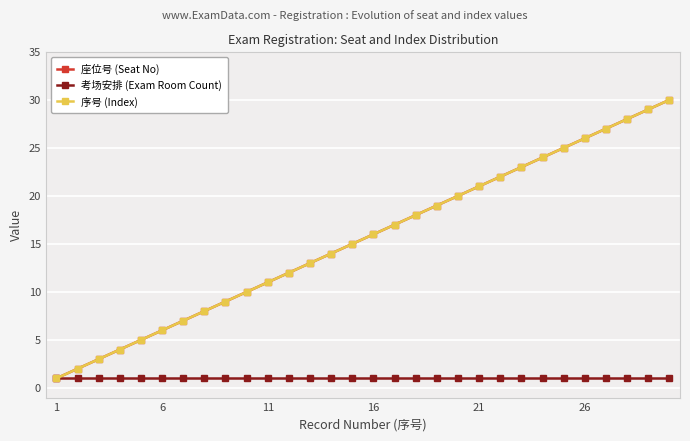

Reading right to left, list all the values displayed in this chart.

座位号 (Seat No): 30	29	28	27	26	25	24	23	22	21	20	19	18	17	16	15	14	13	12	11	10	9	8	7	6	5	4	3	2	1
考场安排 (Exam Room Count): 1	1	1	1	1	1	1	1	1	1	1	1	1	1	1	1	1	1	1	1	1	1	1	1	1	1	1	1	1	1
序号 (Index): 30	29	28	27	26	25	24	23	22	21	20	19	18	17	16	15	14	13	12	11	10	9	8	7	6	5	4	3	2	1